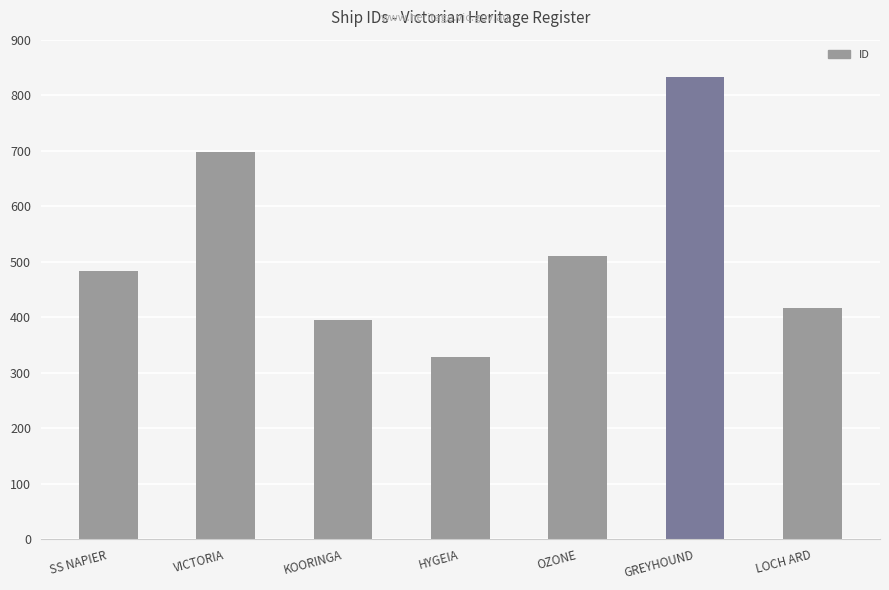

Read the value at KOORINGA, to the nearest 10.

400